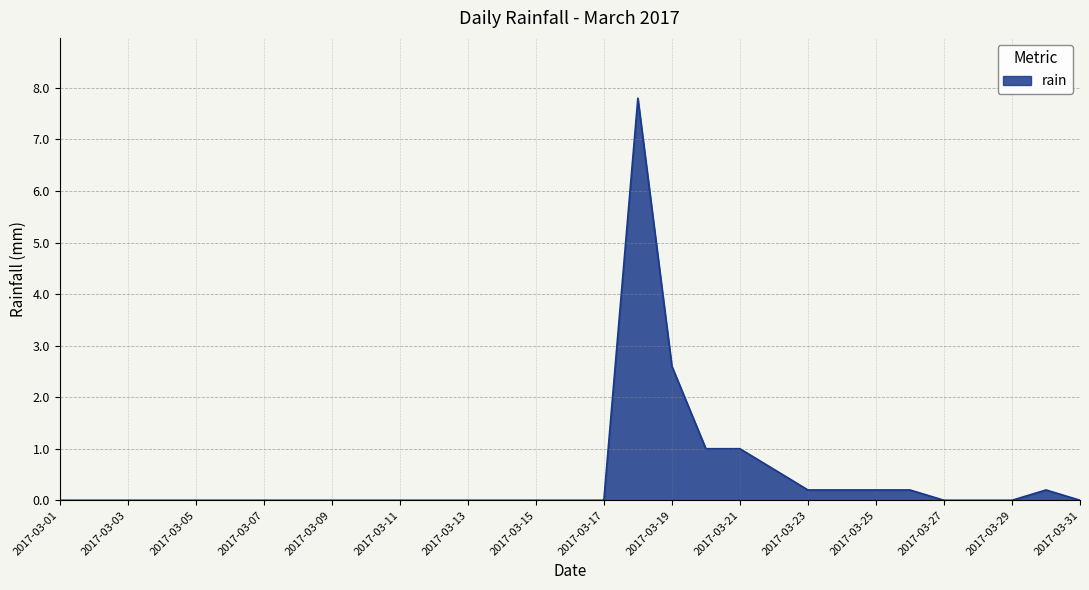

What is the greatest value displayed?

7.8